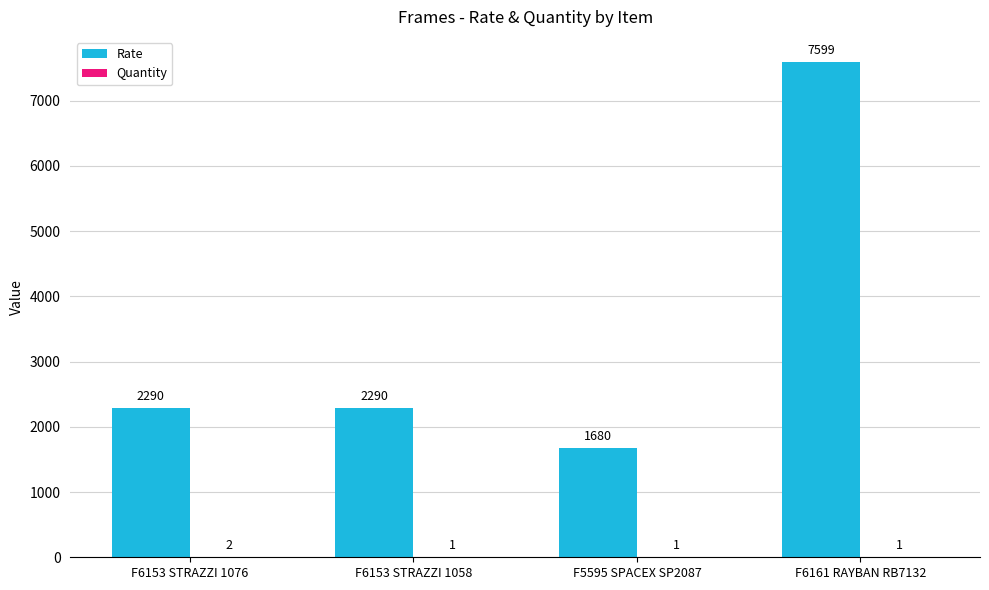

The Rate series shows 936 at F6153 STRAZZI 1058. True or false?

False